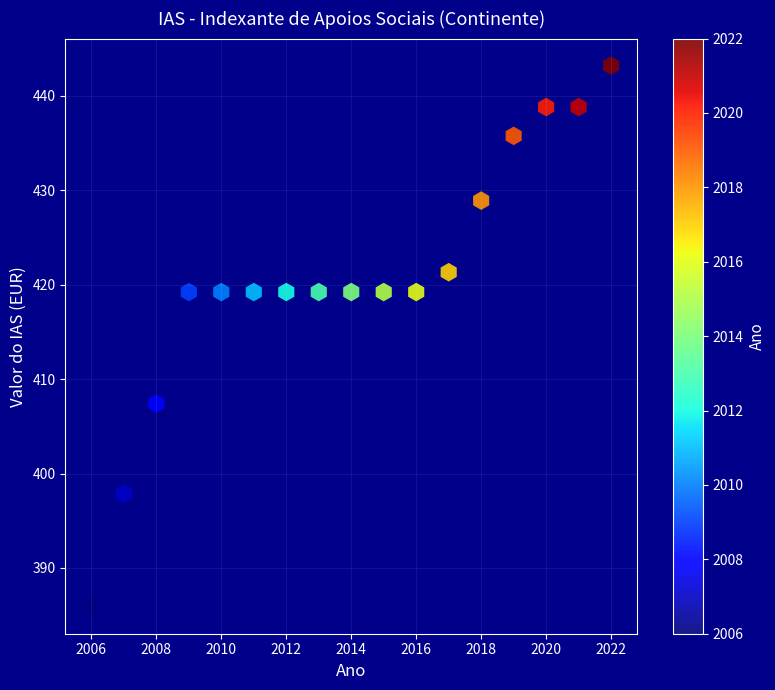

What is the range of X values (max minus min)?

16.0